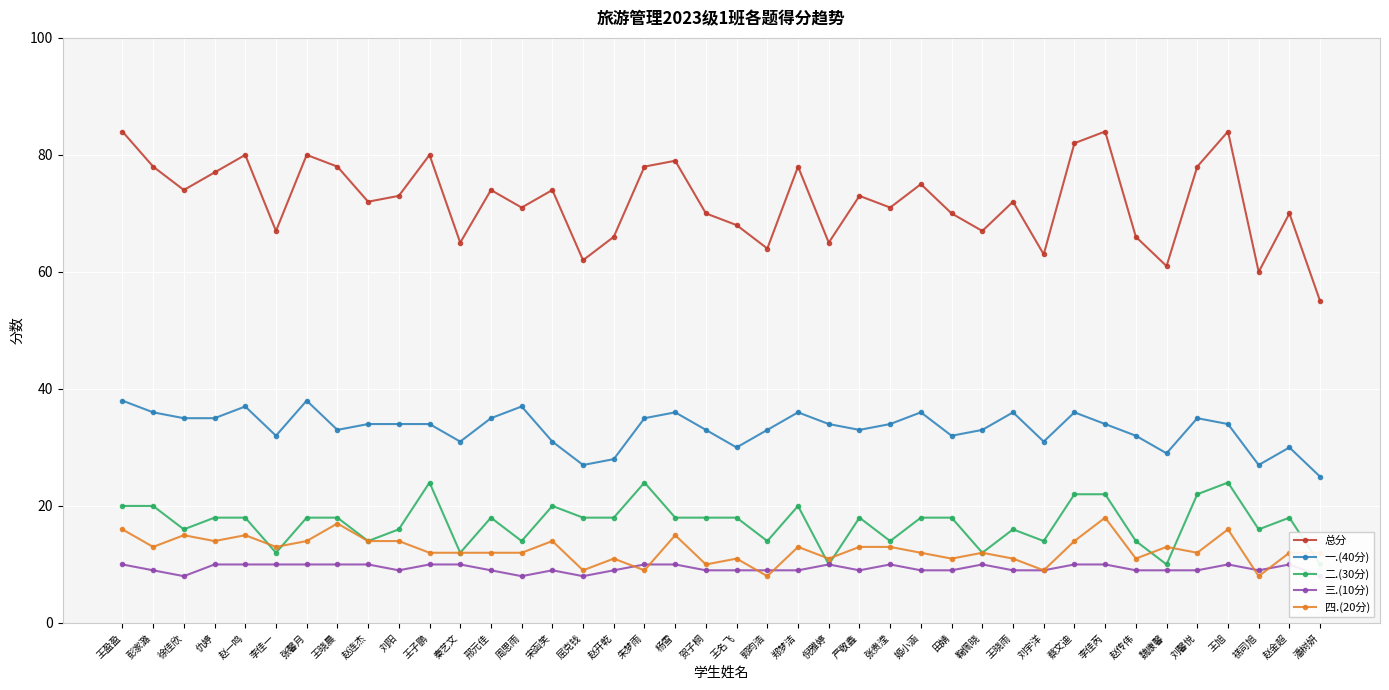

What is the average value of the 四.(20分) series?

13